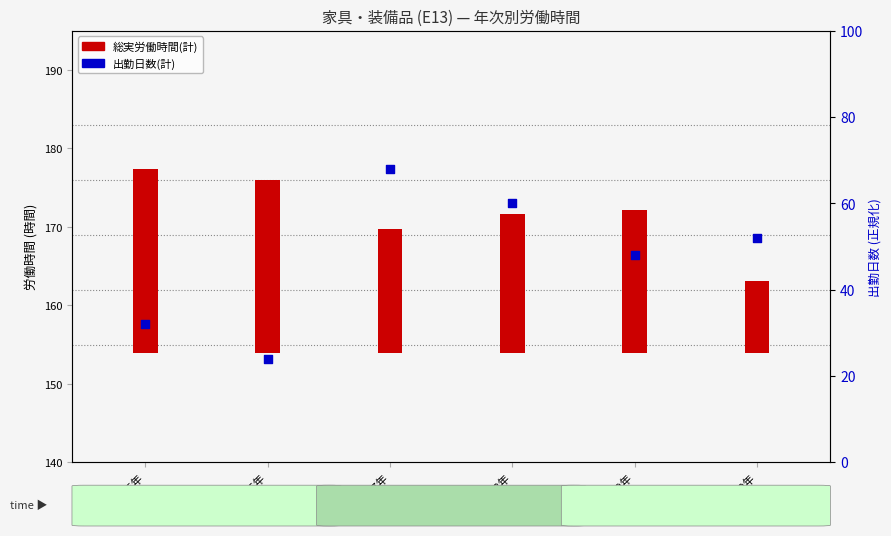

What is the change in value from 平成28年 to 平成29年?

-12.0